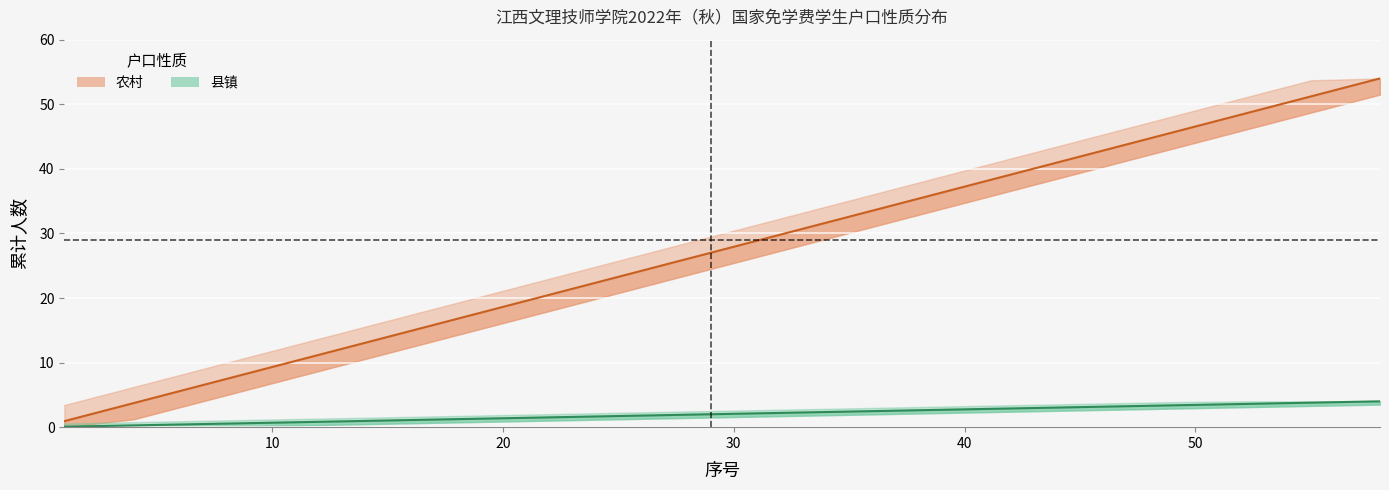

Which series has the largest range (max minus min)?

农村（均值）